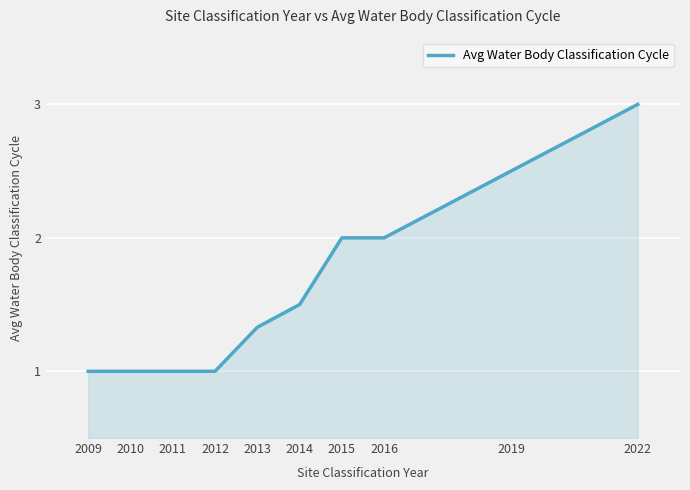

What is the average value?

1.6